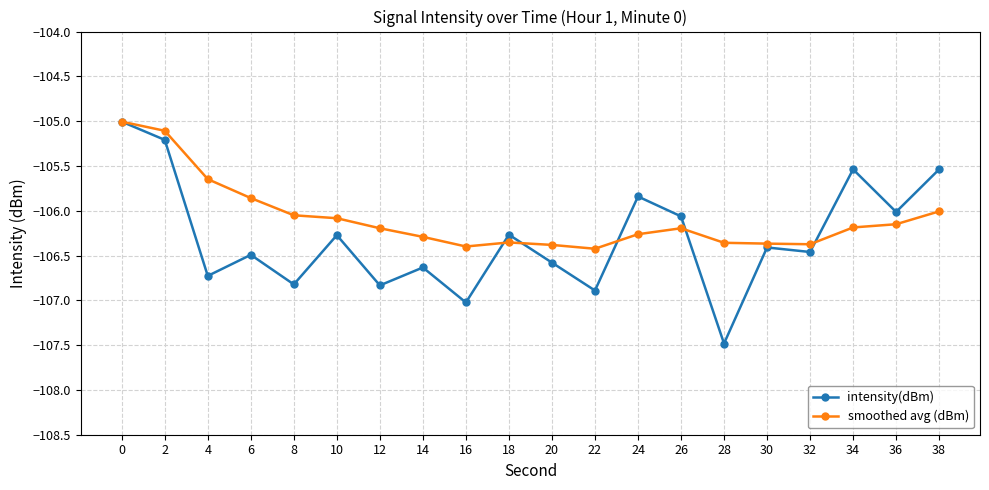

Which series has the largest range (max minus min)?

intensity(dBm)